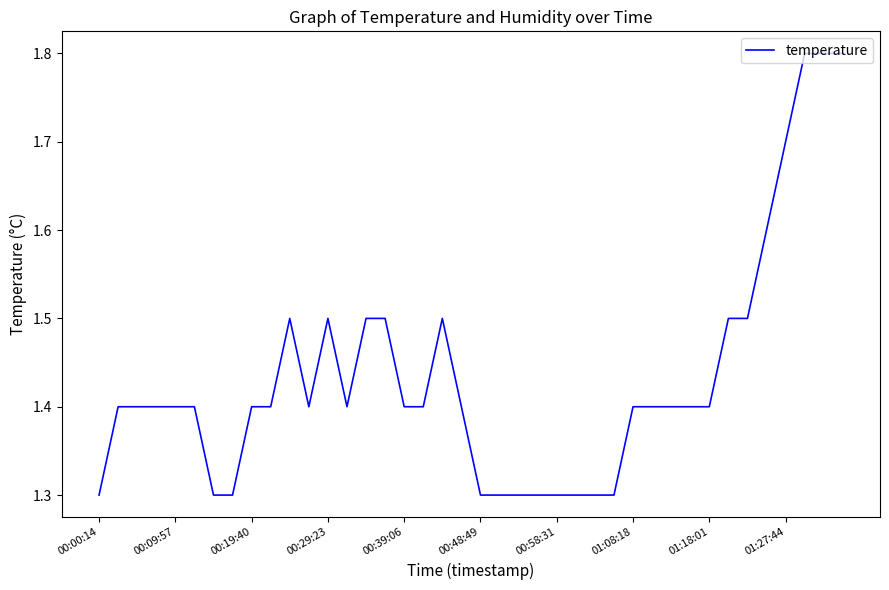

What is the maximum value shown in the chart?

1.8